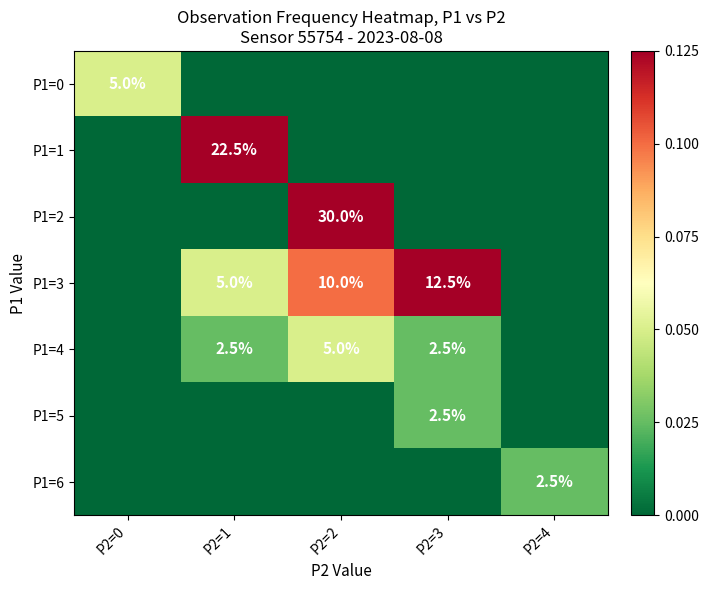

Is it true that P1=4 equals 1.7 at P2=3?

False